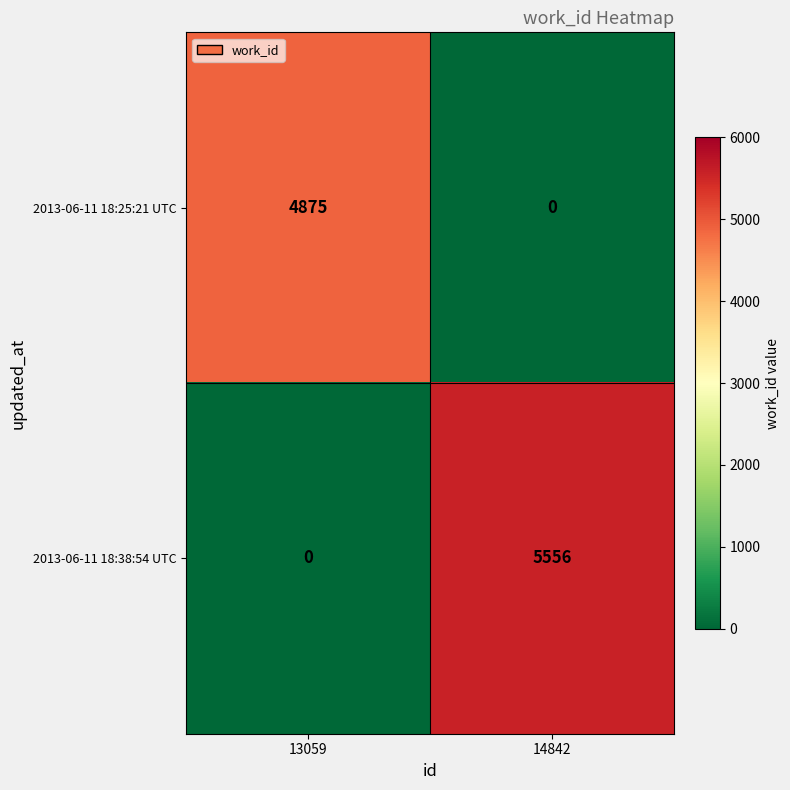

List the series in order of their overall mean, highest first.

2013-06-11 18:38:54 UTC, 2013-06-11 18:25:21 UTC